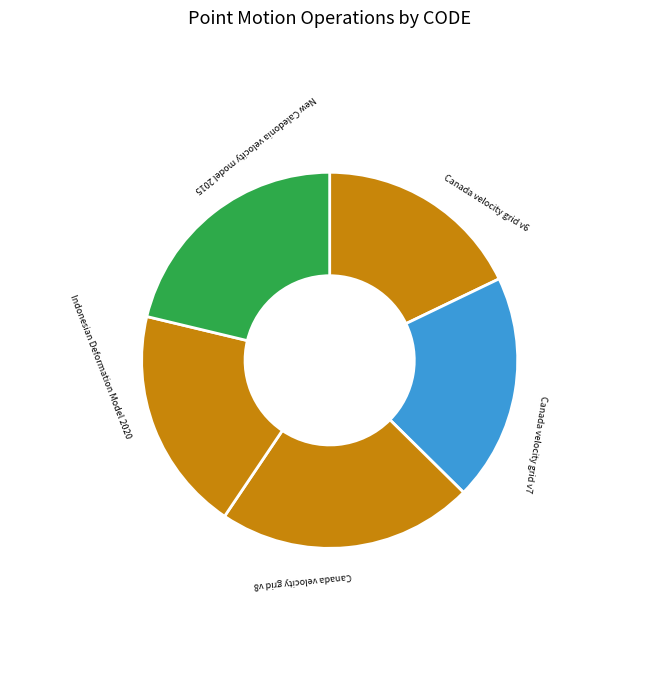

Do Canada velocity grid v6 and Canada velocity grid v8 together represent more than half of the pie?

No